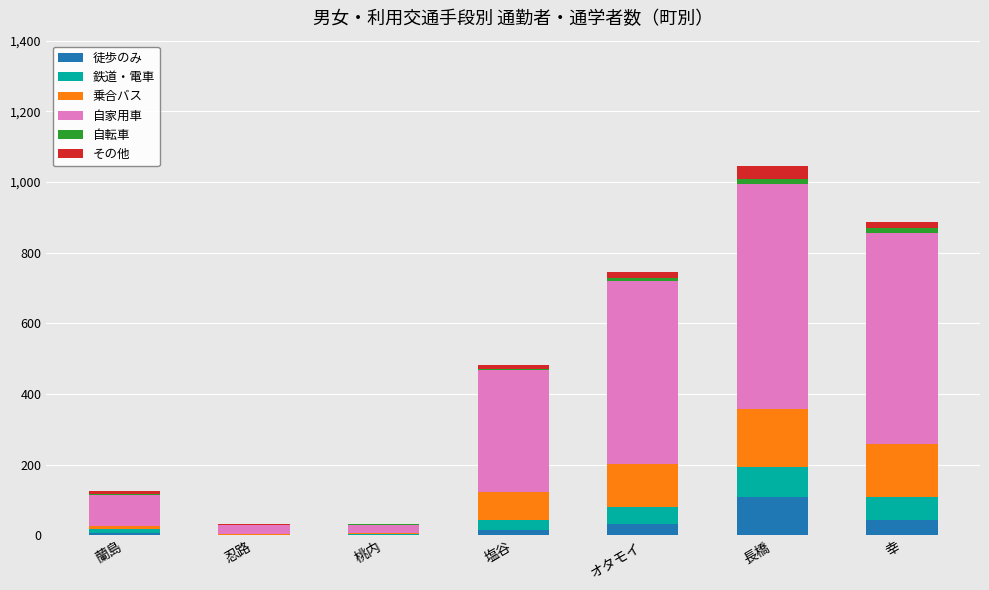

What is the average value of the 徒歩のみ series?

29